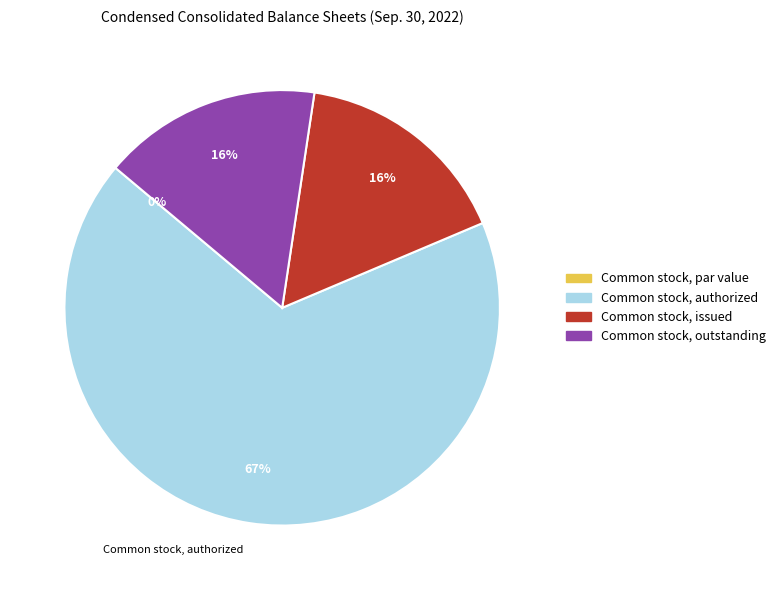

Rank the categories by value from highest to lowest.

Common stock, authorized, Common stock, issued, Common stock, outstanding, Common stock, par value